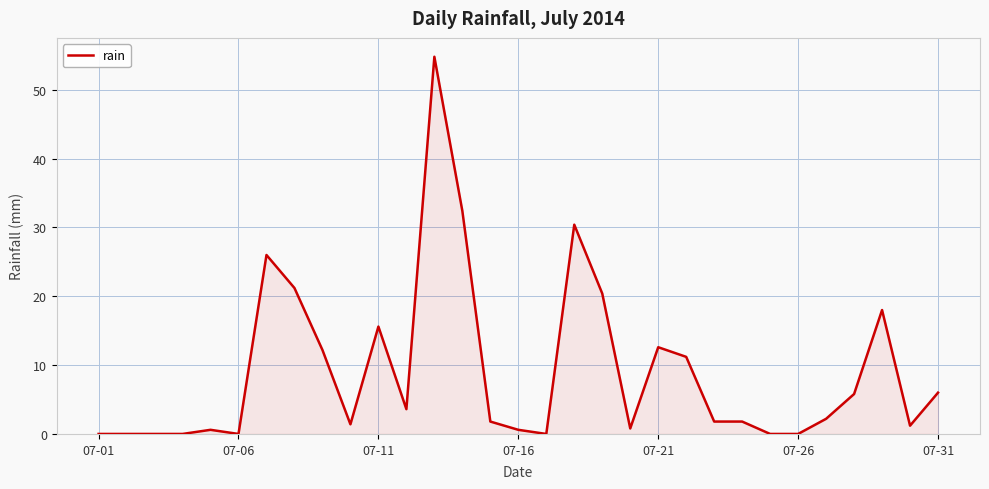

How many series are shown in this chart?

1